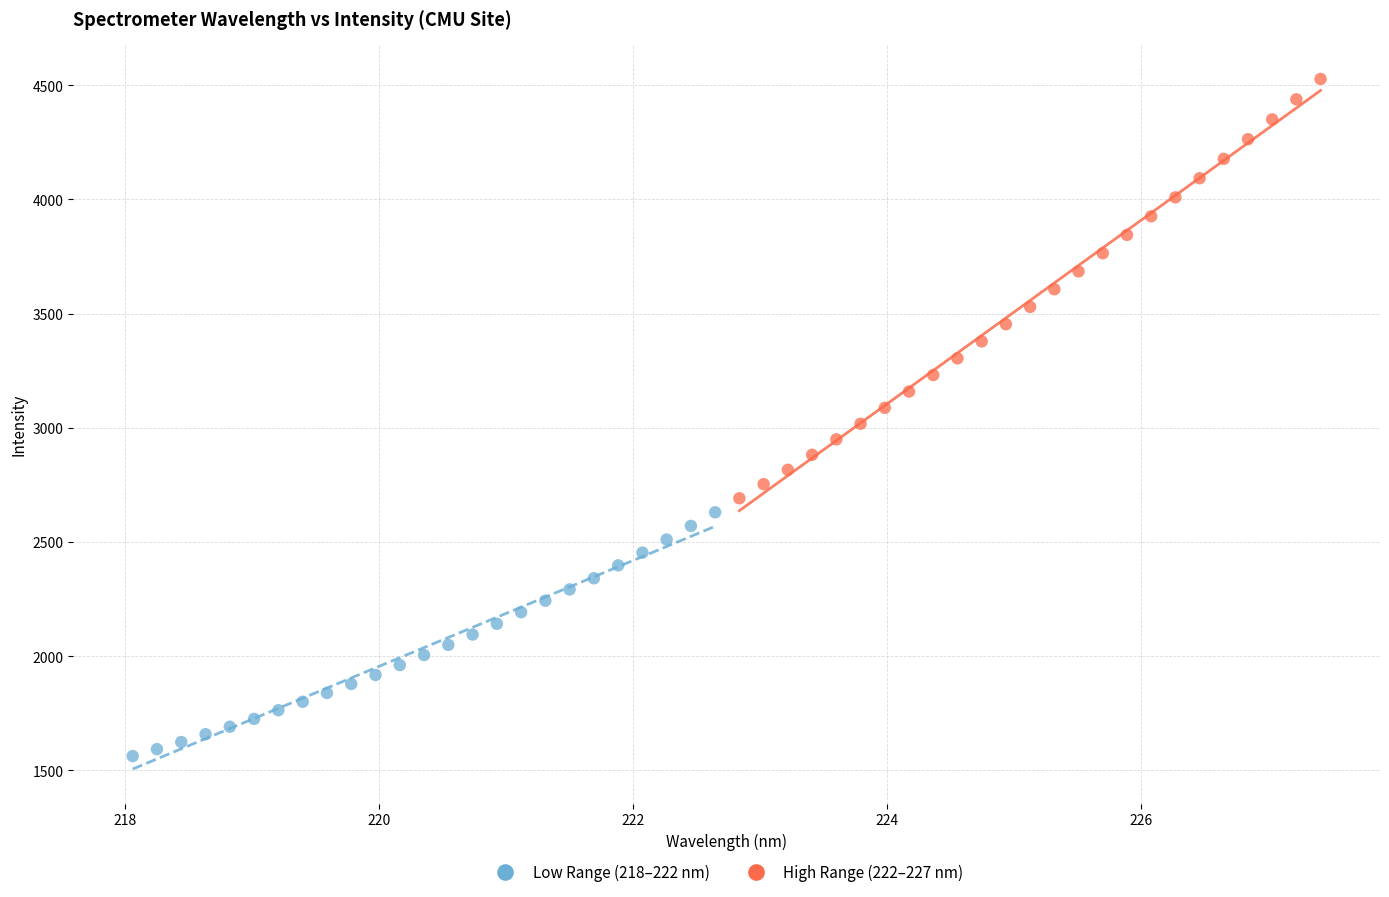

Which series reaches the maximum Y coordinate?

High Range (222–227 nm)